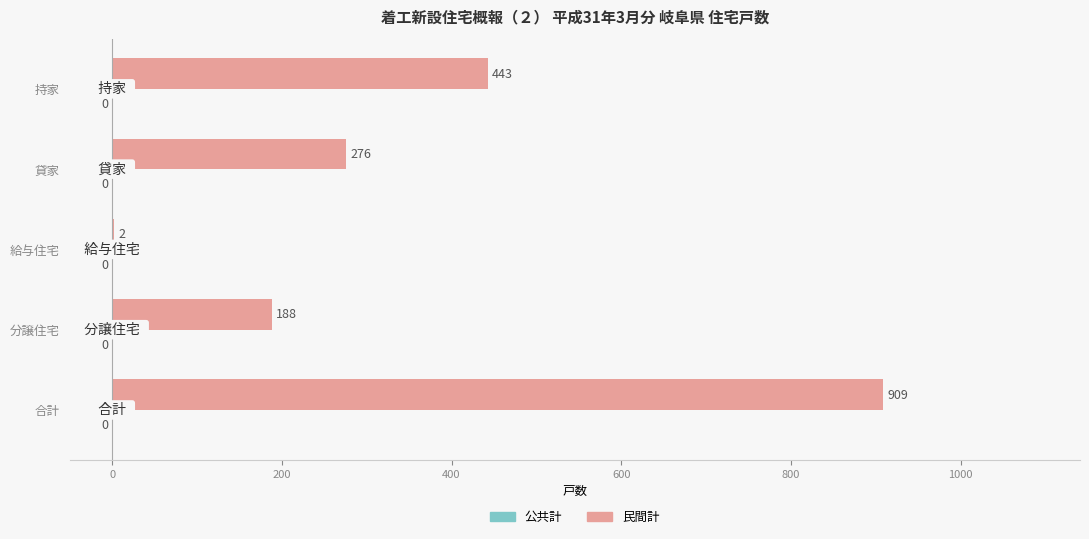

Which label corresponds to the largest value in the chart?

合計